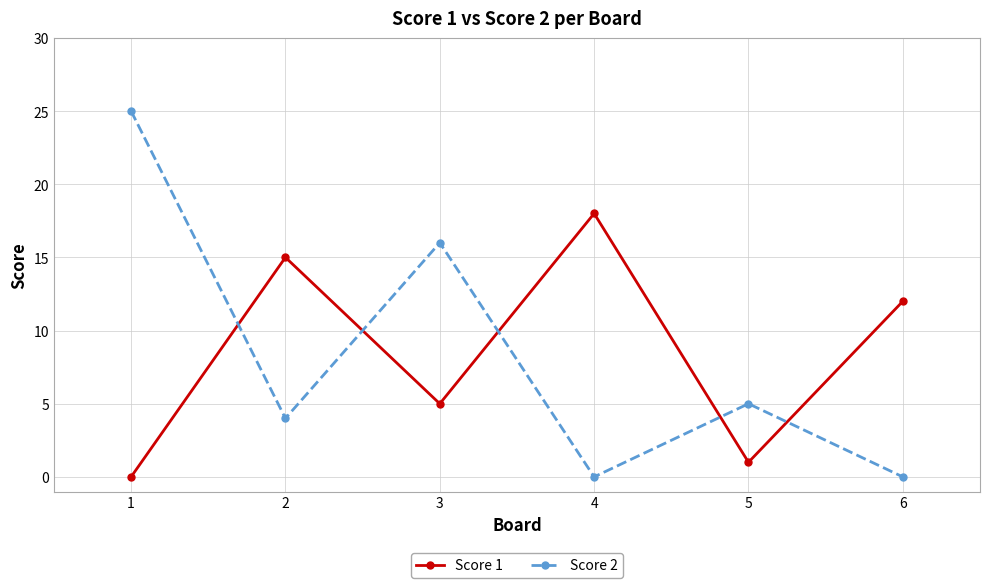

How many positive values does the Score 1 series have?

5